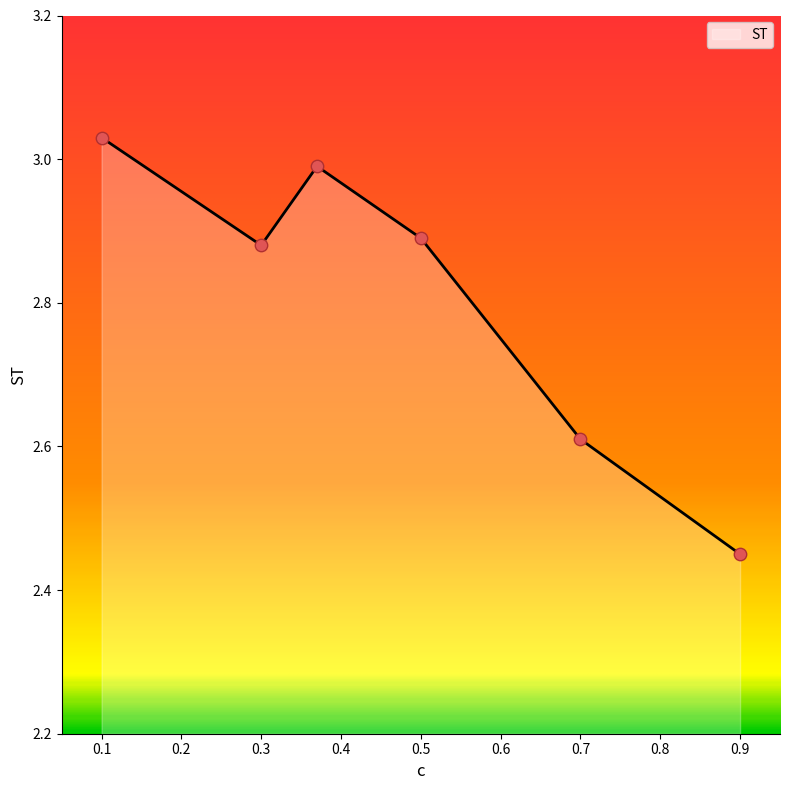

True or false: there are more than 2 points higher than both neighbors.

False